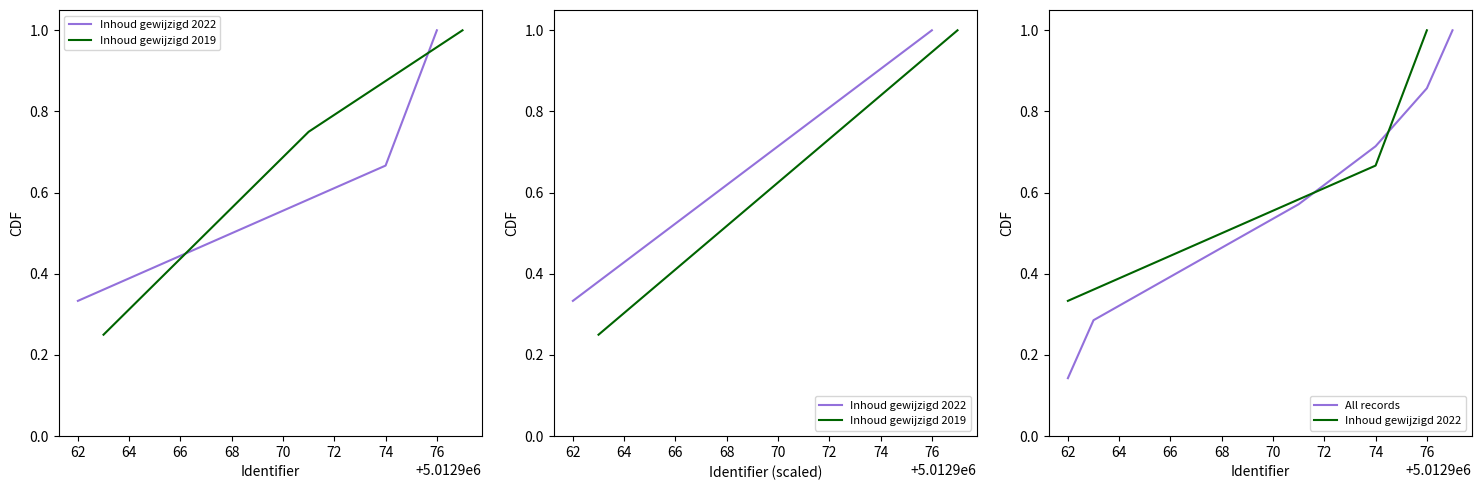

The All records series shows 0.2 at 62. True or false?

False